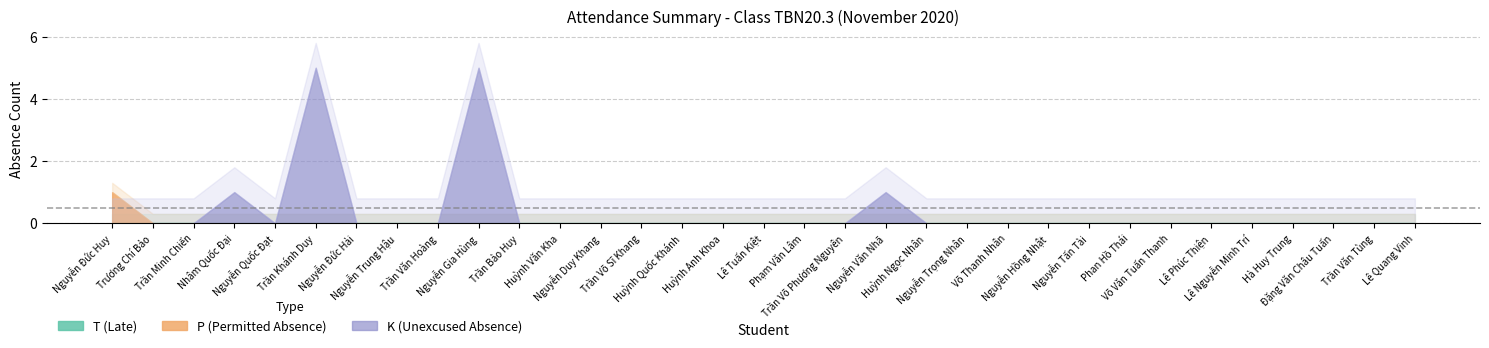

True or false: T and K cross at least once.

False